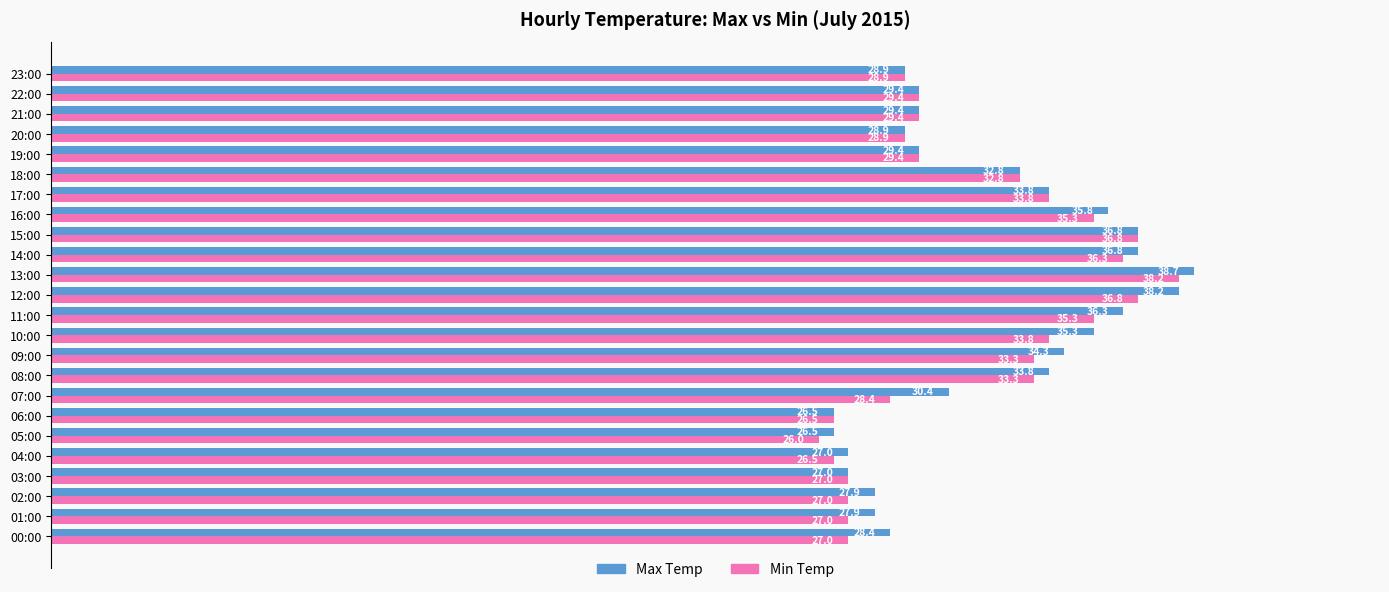

Rank the series at 05:00 from lowest to highest value.

Min Temp, Max Temp